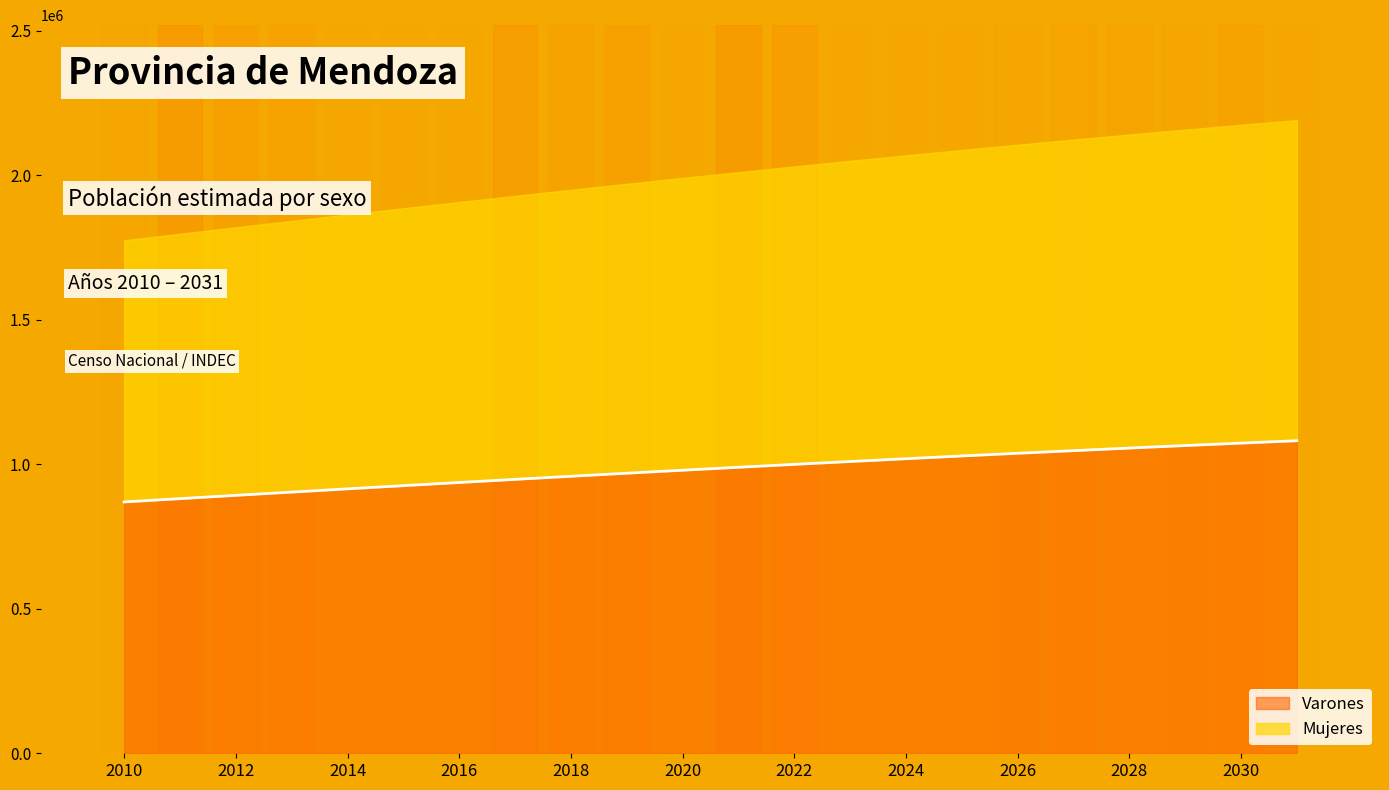

What is the difference between the maximum and minimum values in the Varones series?

211847